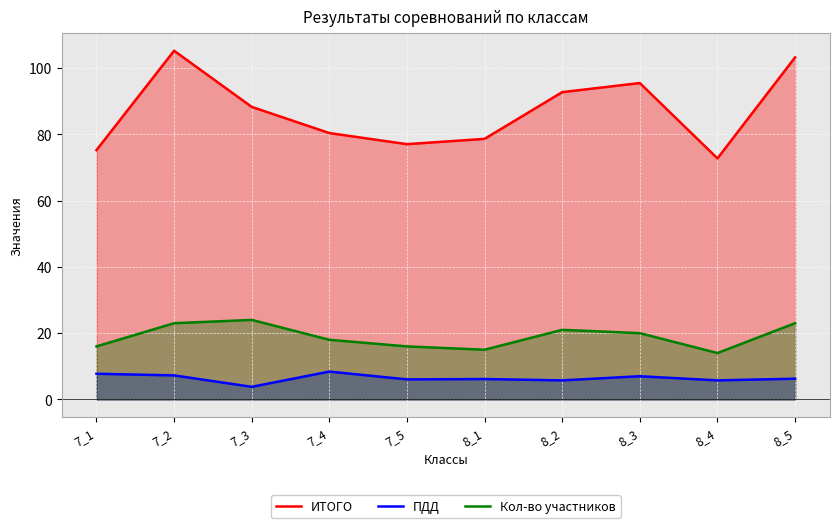

How many lines are shown in the chart?

3